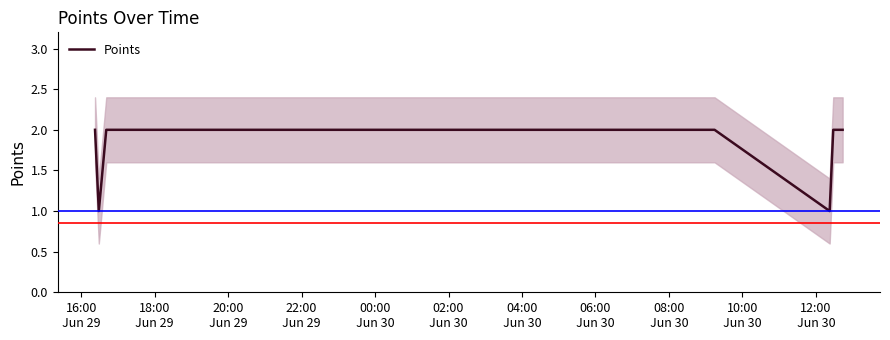

What is the average value?

2